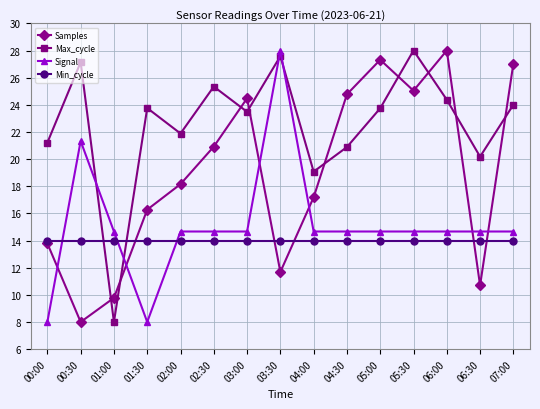

Count the number of data series in this chart.

4